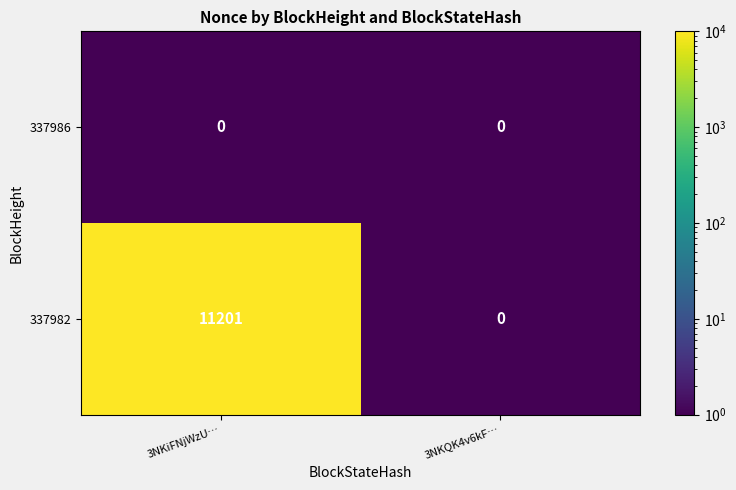

Reading left to right, transcribe all the data shown in this chart.

337986: 0	0
337982: 11201	0